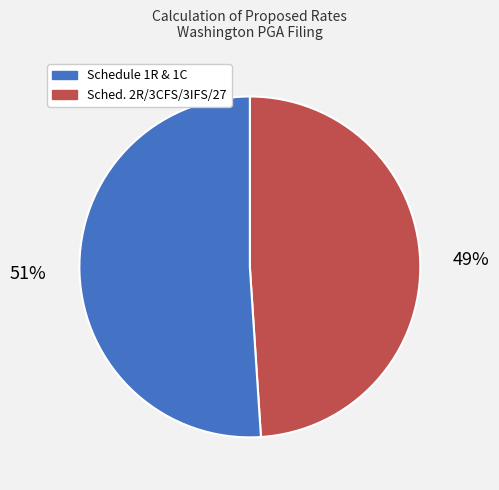

Is there any slice that represents more than half of the pie?

Yes